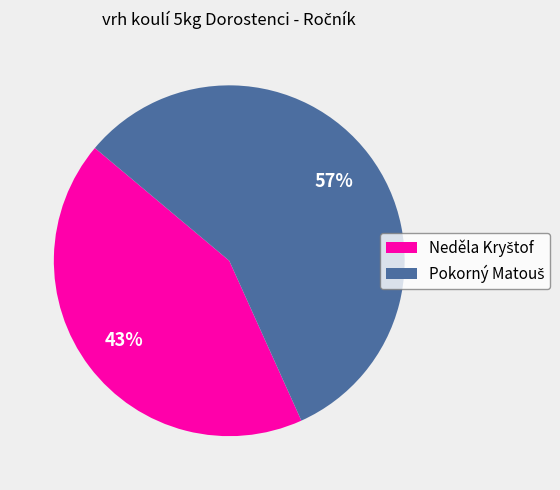

To the nearest percent, what is the difference between the largest and smallest slice percentages?

14%